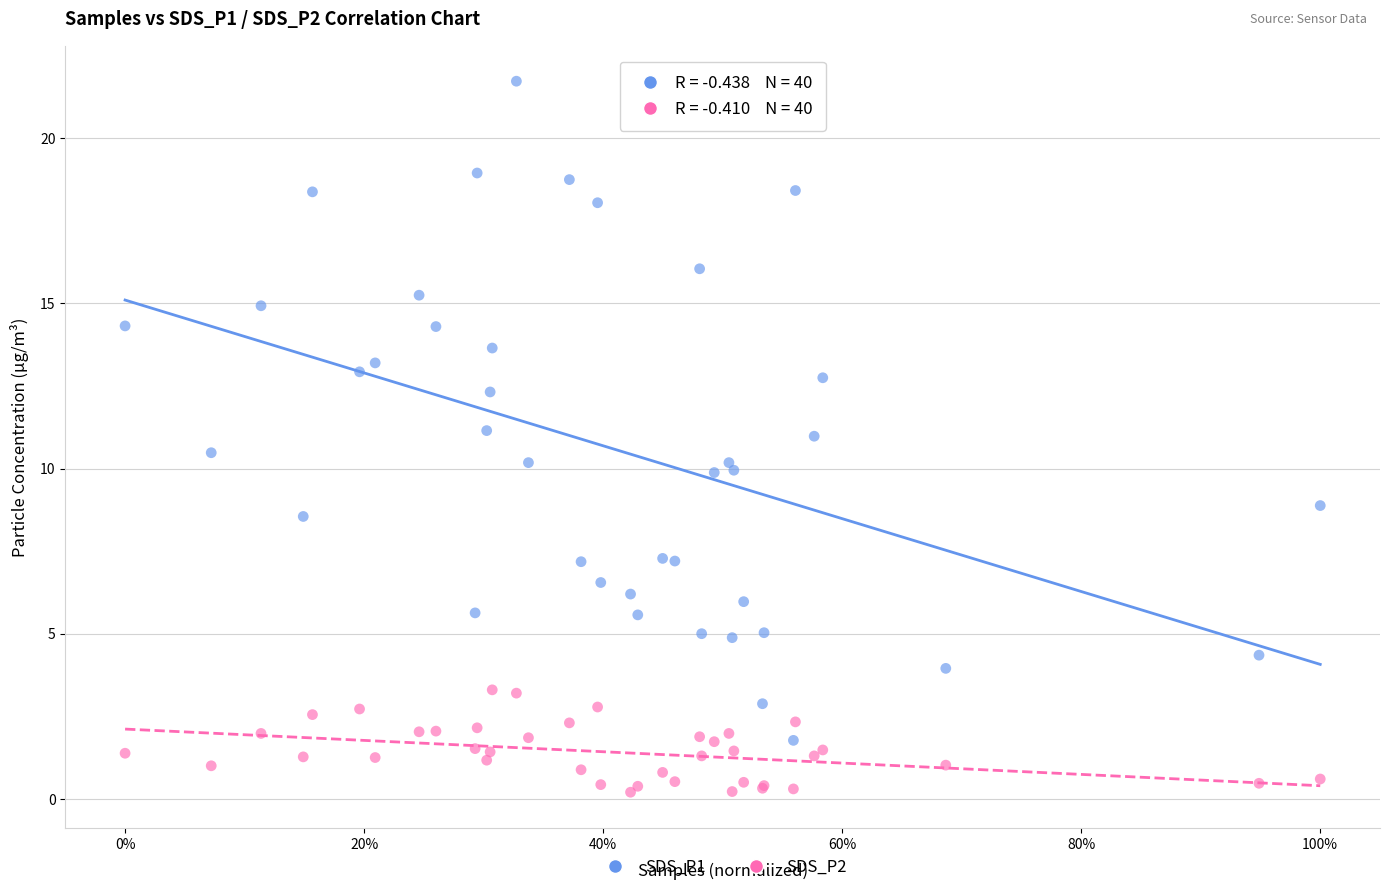

Which series reaches the minimum Y coordinate?

SDS_P2